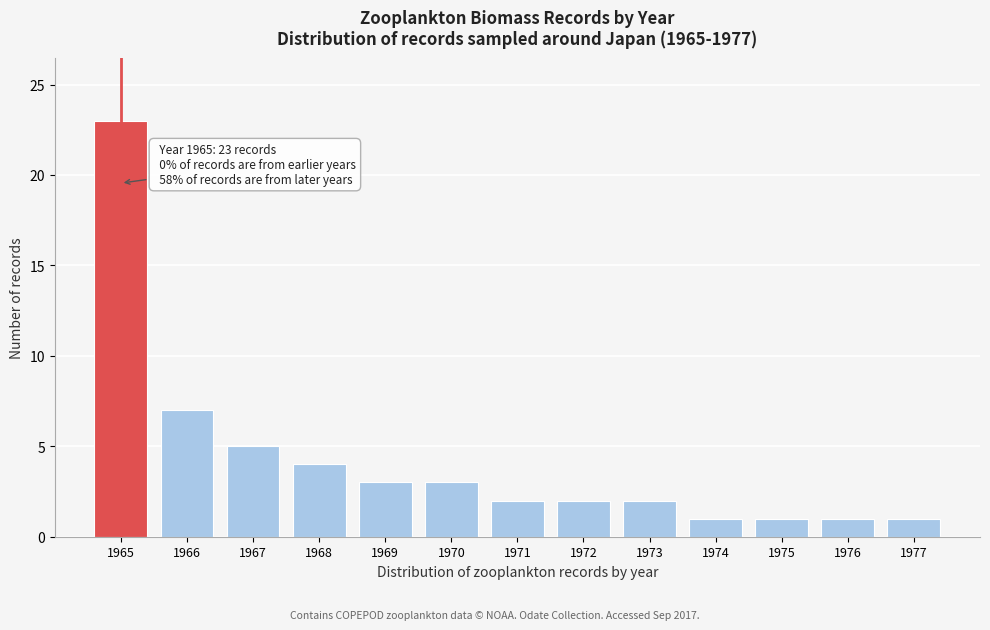

Over which range of the x-axis is the bar tallest?

1964.5 to 1965.5